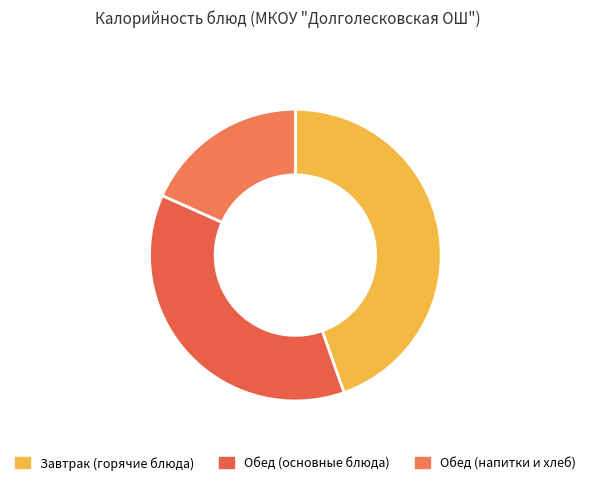

Is there any slice that represents more than half of the pie?

No